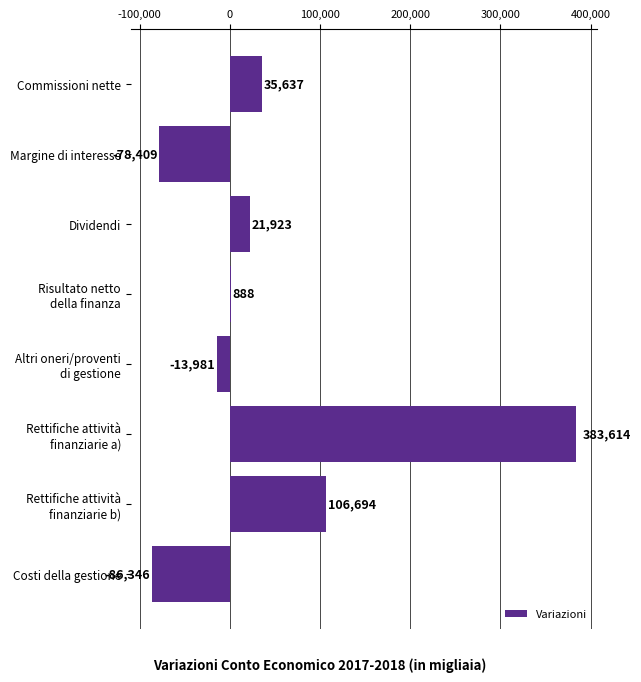

Which has a higher value, Commissioni nette or Dividendi?

Commissioni nette